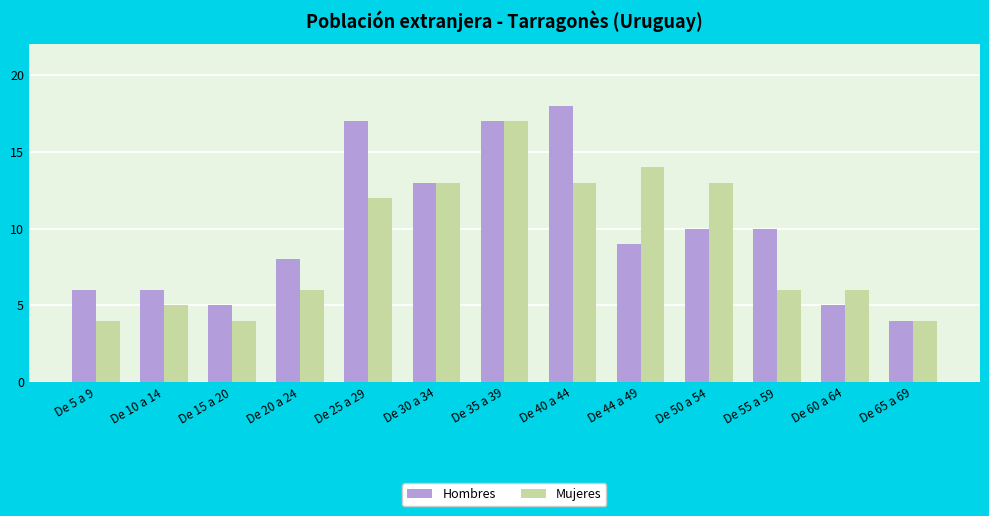

Rank the series at De 40 a 44 from highest to lowest value.

Hombres, Mujeres